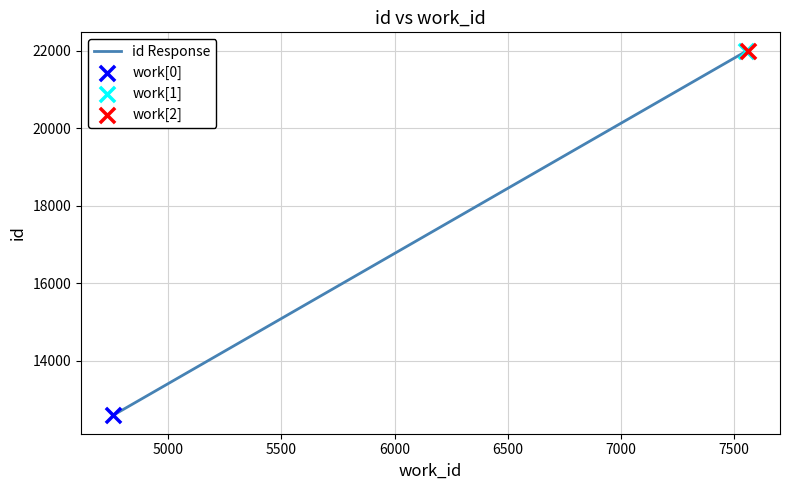

What is the smallest value displayed?

12584